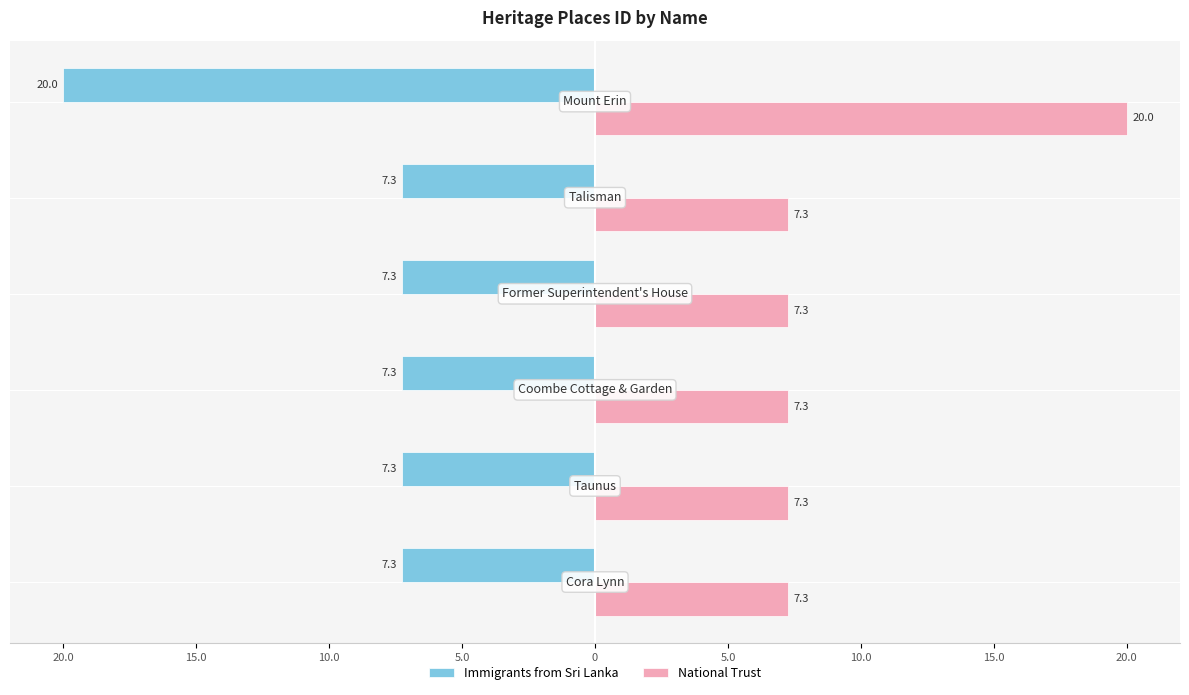

What is the greatest value displayed?

20.0